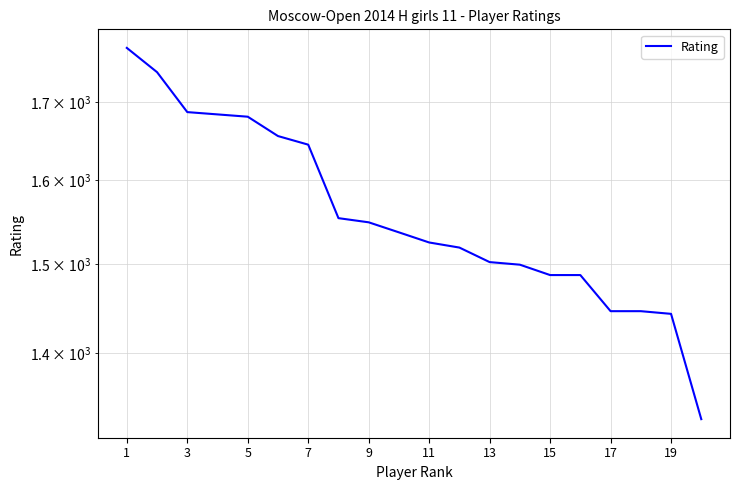

Does the chart display data point markers on the line(s)?

No